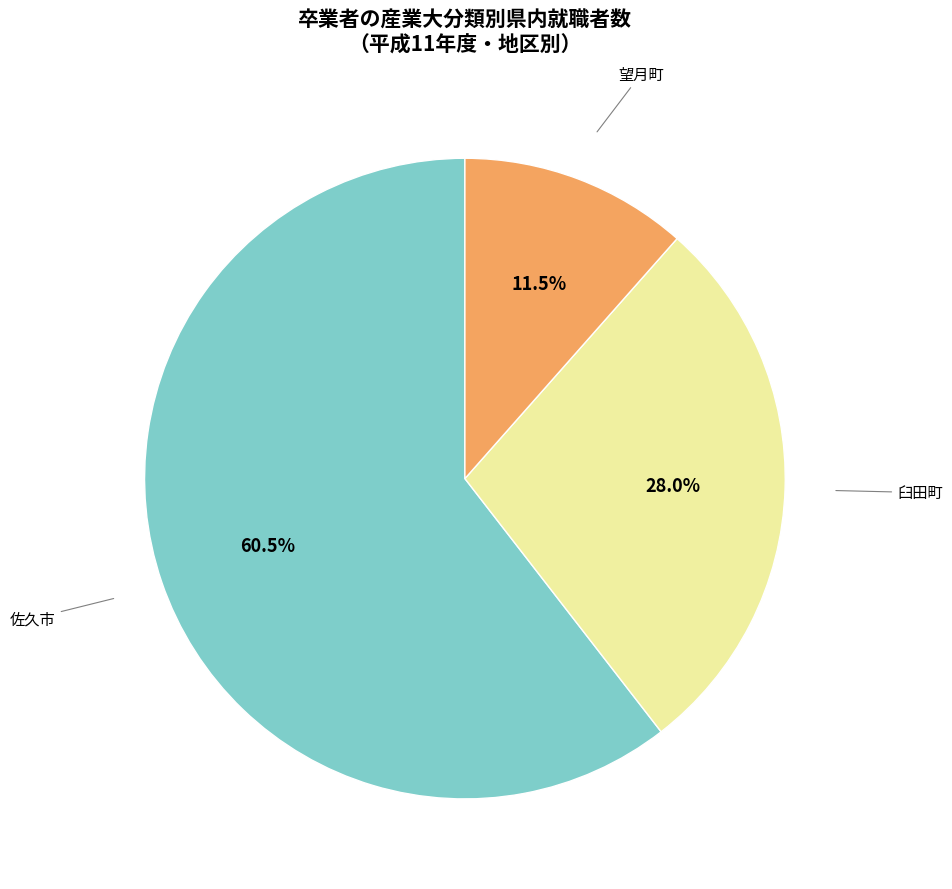

Is there any slice that represents more than half of the pie?

Yes